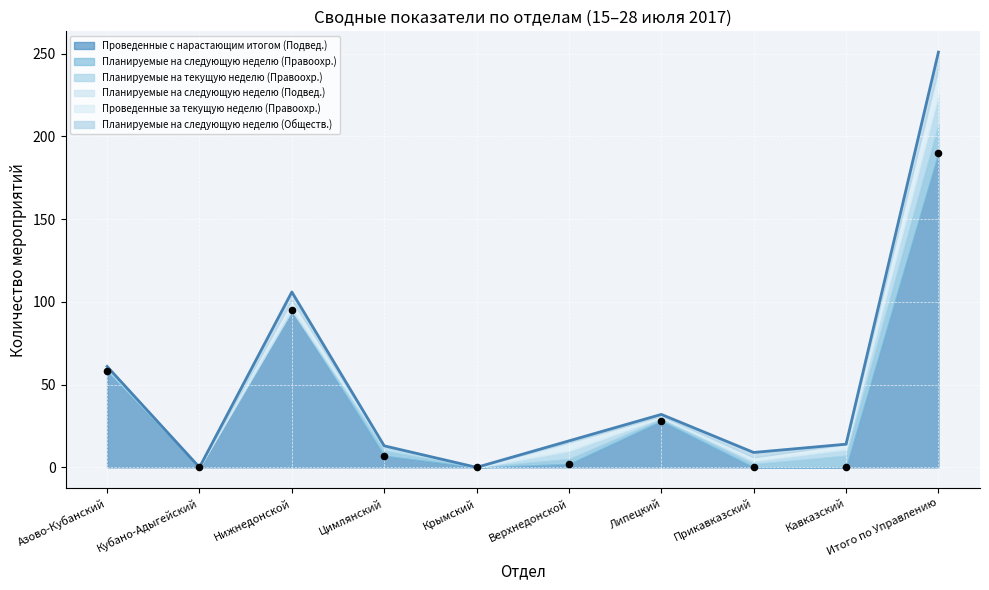

Which series reaches the minimum Y coordinate?

Проведенные с нарастающим итогом (Подвед.)